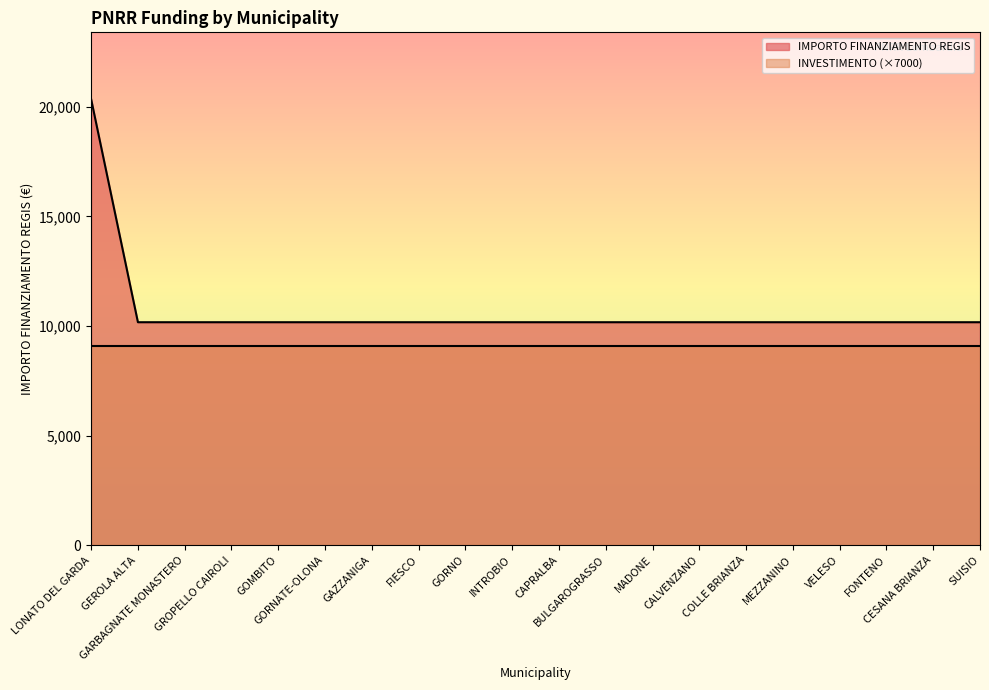

What is the change in value from LONATO DEL GARDA to BULGAROGRASSO?

-10172